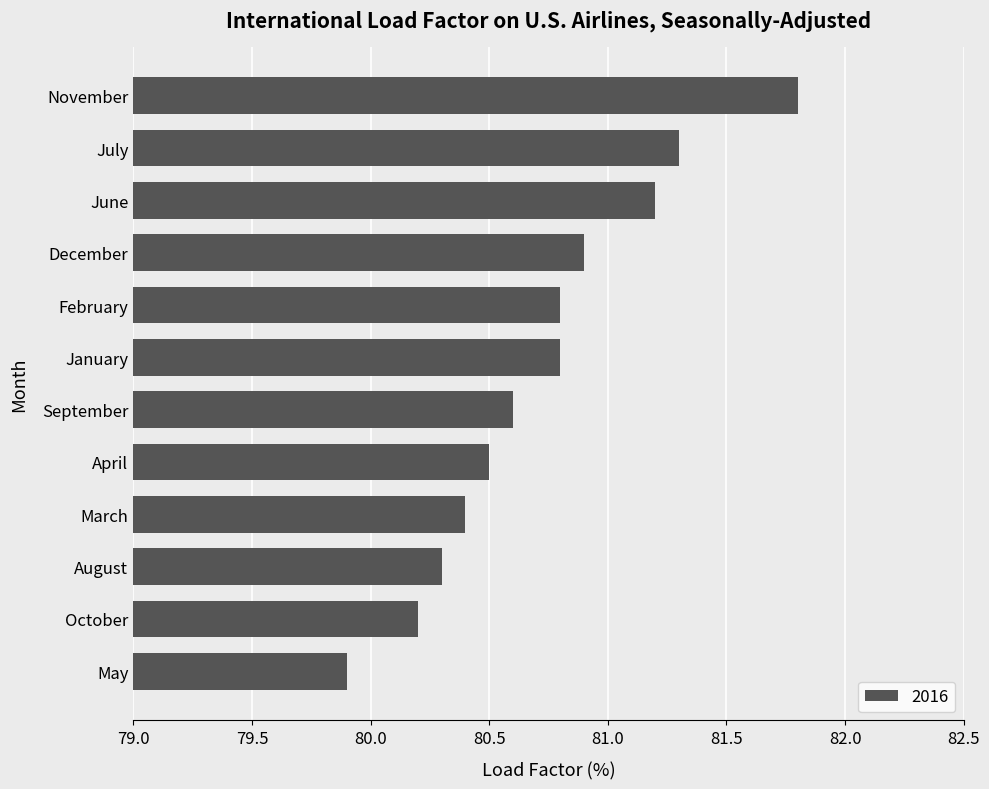

What is the approximate value at January?

80.8